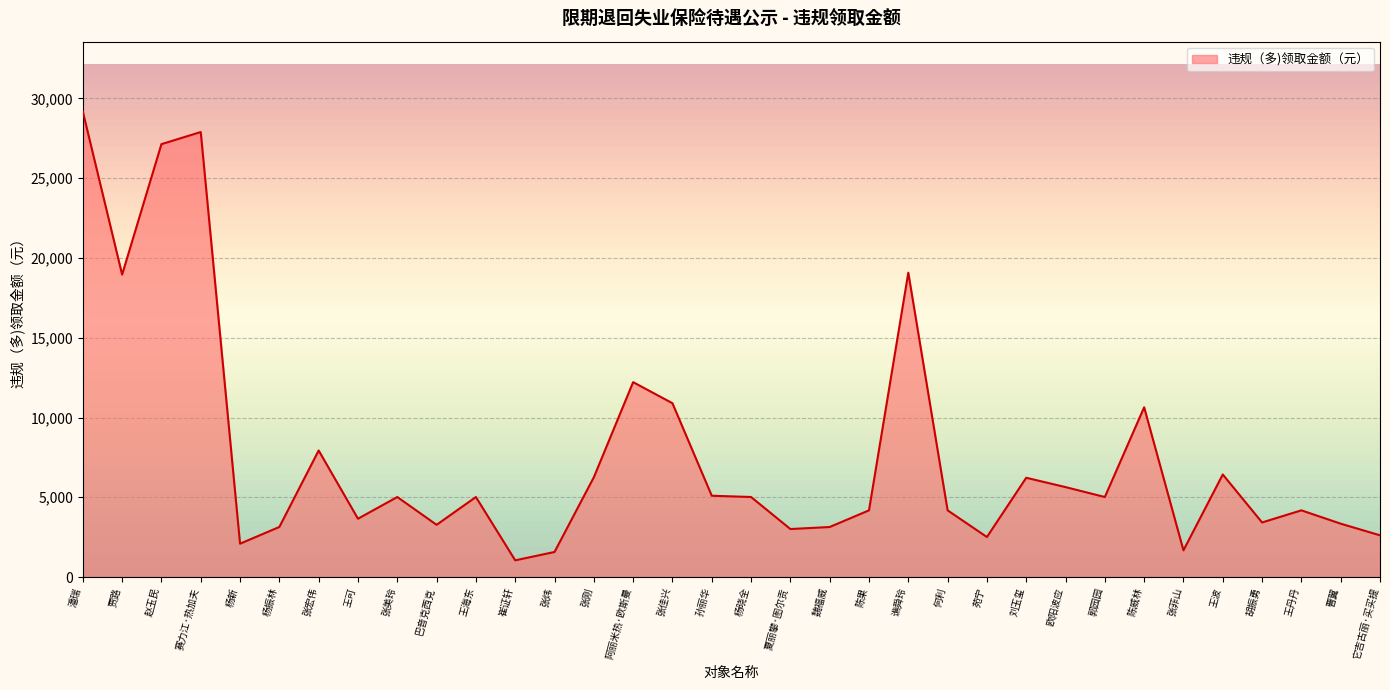

What is the approximate value at 谯舜玲?

19078.5